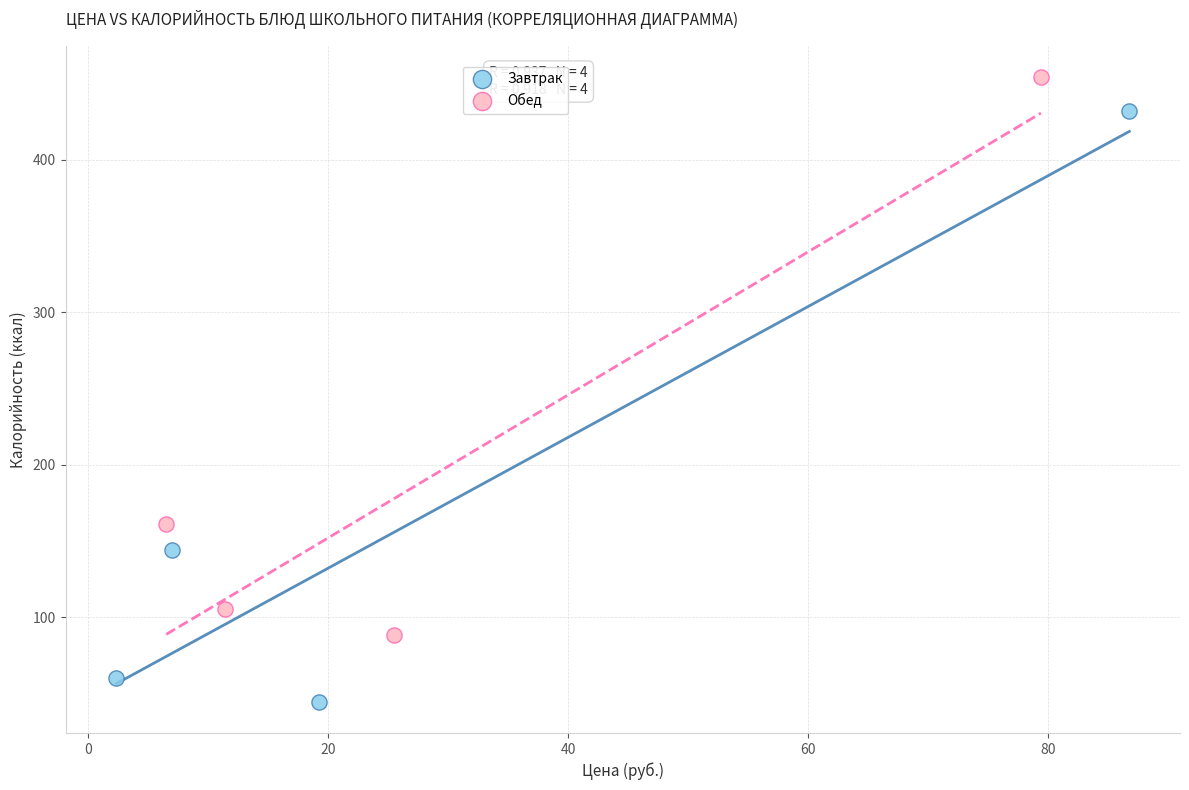

What are all the series names shown in the legend?

Завтрак, Обед